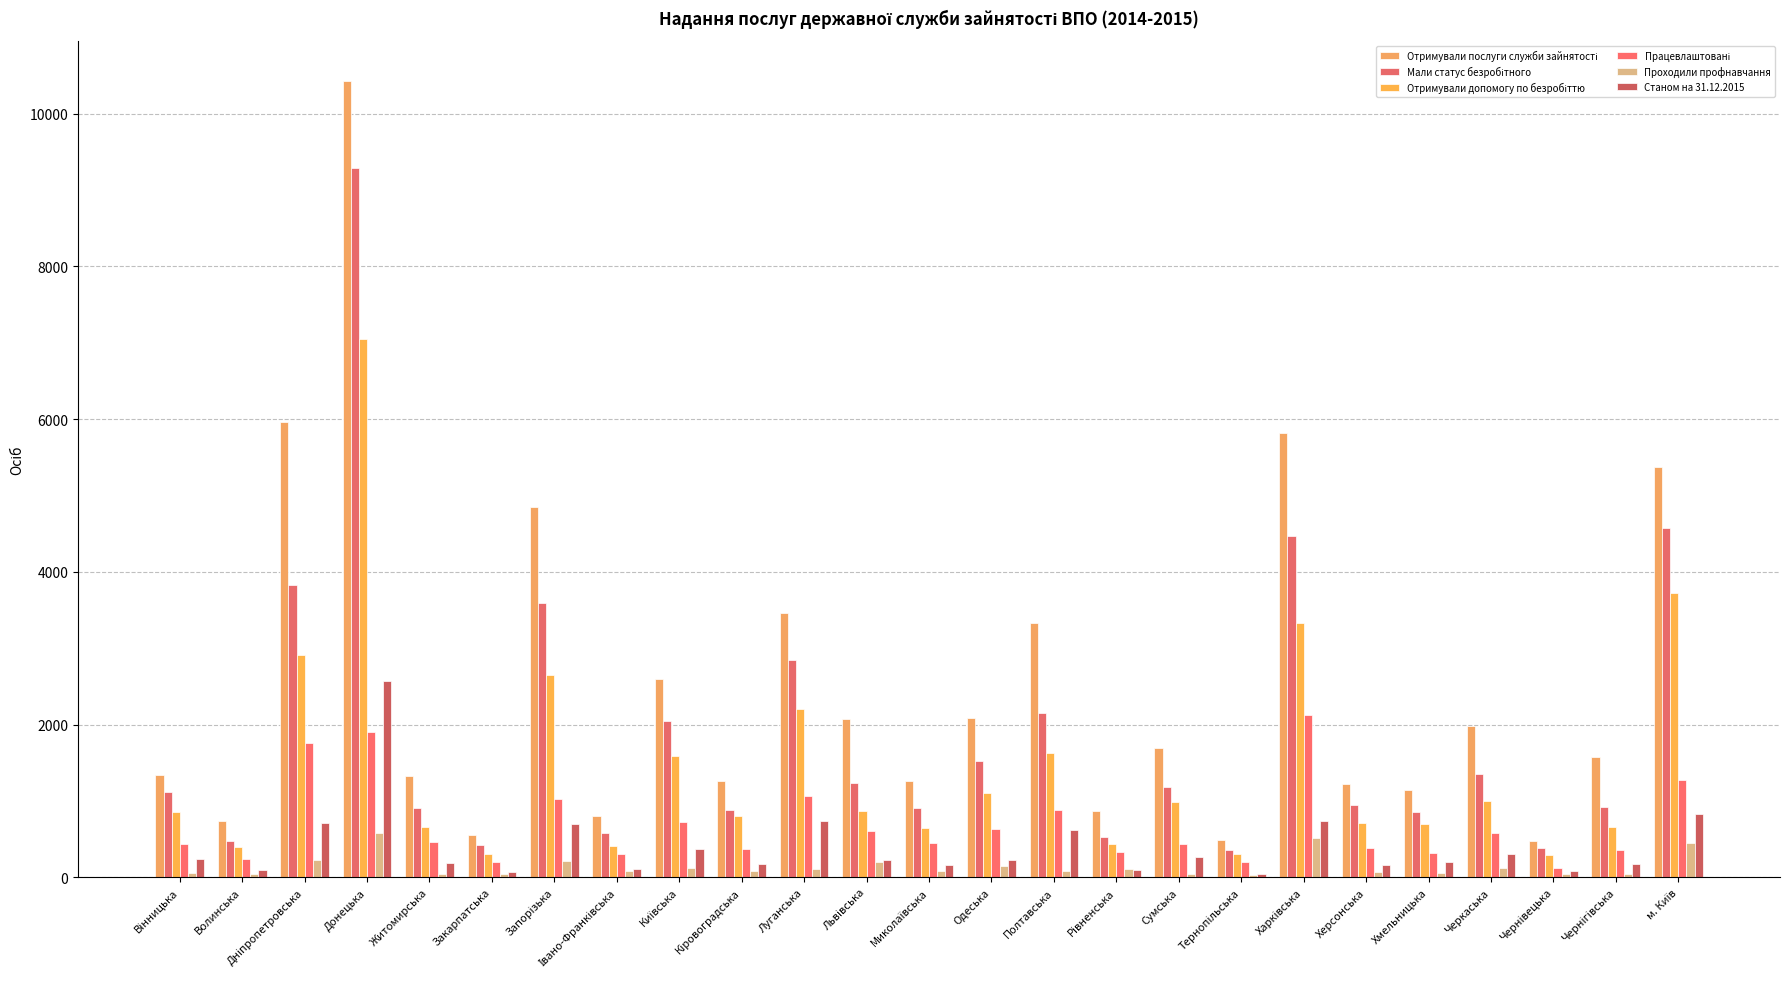

Reading left to right, what are all the values shown in this chart?

Отримували послуги служби зайнятості: 1336	735	5963	10432	1333	557	4846	797	2593	1266	3465	2074	1267	2092	3328	866	1691	486	5821	1222	1148	1980	477	1574	5369
Мали статус безробітного: 1112	476	3830	9289	902	426	3593	579	2041	886	2849	1233	913	1529	2151	524	1186	354	4473	951	850	1354	385	919	4577
Отримували допомогу по безробіттю: 862	402	2912	7045	656	303	2653	416	1588	801	2204	875	644	1107	1627	434	985	300	3327	717	704	1004	299	664	3719
Працевлаштовані: 433	246	1757	1897	458	204	1024	309	720	365	1061	604	451	634	882	331	437	199	2131	385	318	585	122	356	1274
Проходили профнавчання: 57	41	227	583	44	45	213	77	120	86	112	199	87	143	81	111	49	27	518	74	59	117	43	47	453
Станом на 31.12.2015: 245	94	707	2577	189	67	701	111	372	179	735	232	156	231	619	91	270	44	741	157	195	300	88	175	824